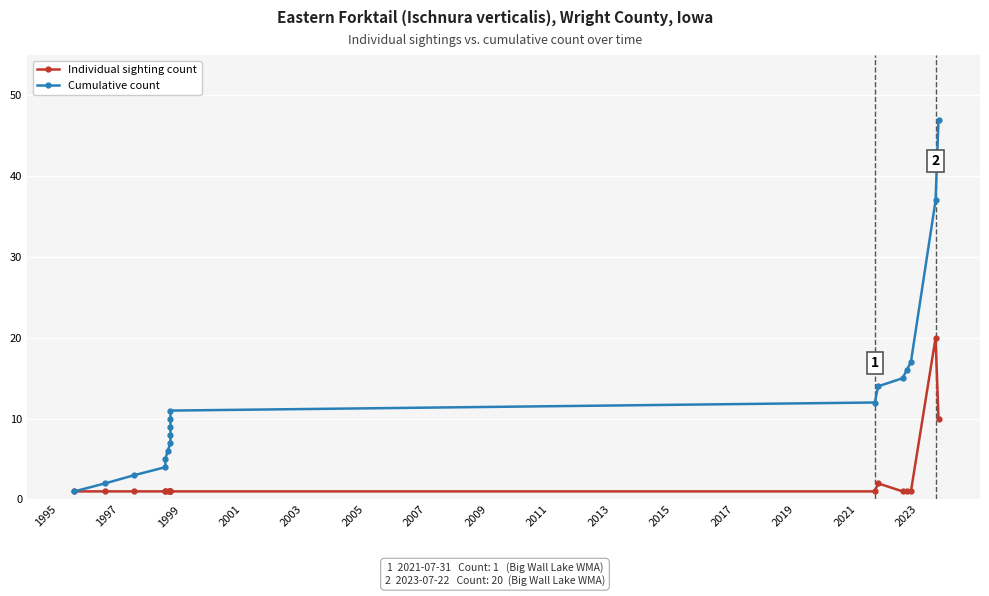

Between 2019 and 2009, which is larger?

2019